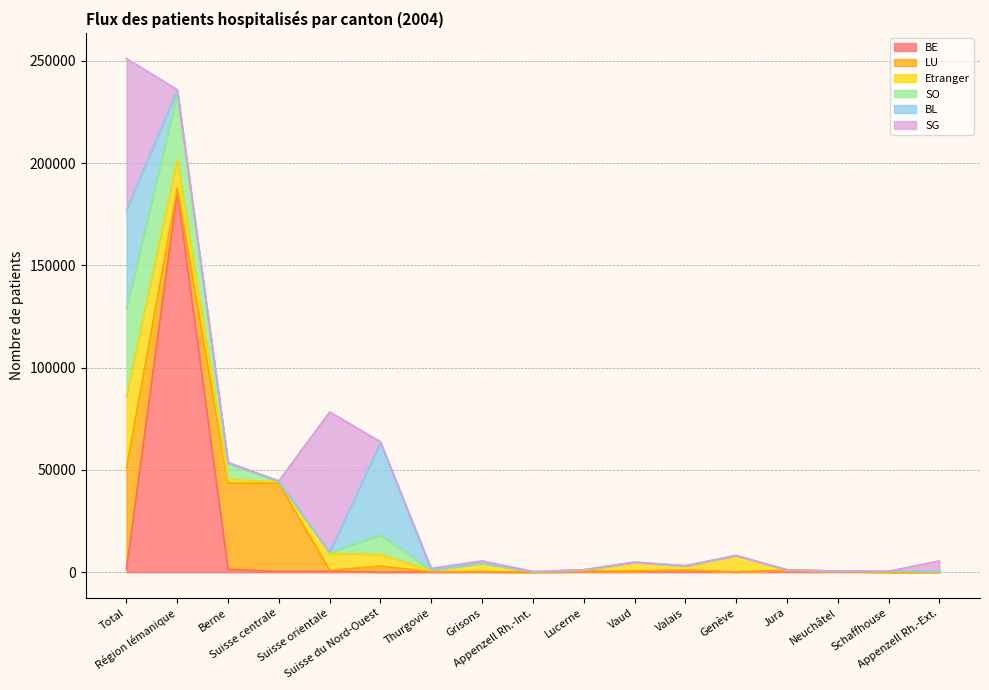

Reading left to right, what are all the values shown in this chart?

BE: Total=1480	Région lémanique=186198	Berne=1382	Suisse centrale=410	Suisse orientale=518	Suisse du Nord-Ouest=94	Thurgovie=155	Grisons=186	Appenzell Rh.-Int.=13	Lucerne=322	Vaud=468	Valais=859	Genève=153	Jura=901	Neuchâtel=398	Schaffhouse=14	Appenzell Rh.-Ext.=46
LU: Total=49403	Région lémanique=1465	Berne=42175	Suisse centrale=43020	Suisse orientale=445	Suisse du Nord-Ouest=2886	Thurgovie=105	Grisons=170	Appenzell Rh.-Int.=8	Lucerne=277	Vaud=60	Valais=202	Genève=15	Jura=18	Neuchâtel=7	Schaffhouse=9	Appenzell Rh.-Ext.=63
Etranger: Total=35325	Région lémanique=14046	Berne=1827	Suisse centrale=648	Suisse orientale=8224	Suisse du Nord-Ouest=5683	Thurgovie=567	Grisons=3975	Appenzell Rh.-Int.=141	Lucerne=369	Vaud=4281	Valais=1840	Genève=7925	Jura=83	Neuchâtel=131	Schaffhouse=422	Appenzell Rh.-Ext.=190
SO: Total=42912	Région lémanique=31995	Berne=7723	Suisse centrale=175	Suisse orientale=267	Suisse du Nord-Ouest=9684	Thurgovie=79	Grisons=88	Appenzell Rh.-Int.=12	Lucerne=147	Vaud=39	Valais=137	Genève=42	Jura=90	Neuchâtel=3	Schaffhouse=8	Appenzell Rh.-Ext.=38
BL: Total=47888	Région lémanique=1968	Berne=388	Suisse centrale=88	Suisse orientale=292	Suisse du Nord-Ouest=44976	Thurgovie=55	Grisons=136	Appenzell Rh.-Int.=5	Lucerne=53	Vaud=47	Valais=105	Genève=10	Jura=99	Neuchâtel=4	Schaffhouse=11	Appenzell Rh.-Ext.=40
SG: Total=74090	Région lémanique=221	Berne=198	Suisse centrale=329	Suisse orientale=68634	Suisse du Nord-Ouest=475	Thurgovie=960	Grisons=1010	Appenzell Rh.-Int.=225	Lucerne=77	Vaud=43	Valais=53	Genève=21	Jura=4	Neuchâtel=1	Schaffhouse=17	Appenzell Rh.-Ext.=5198